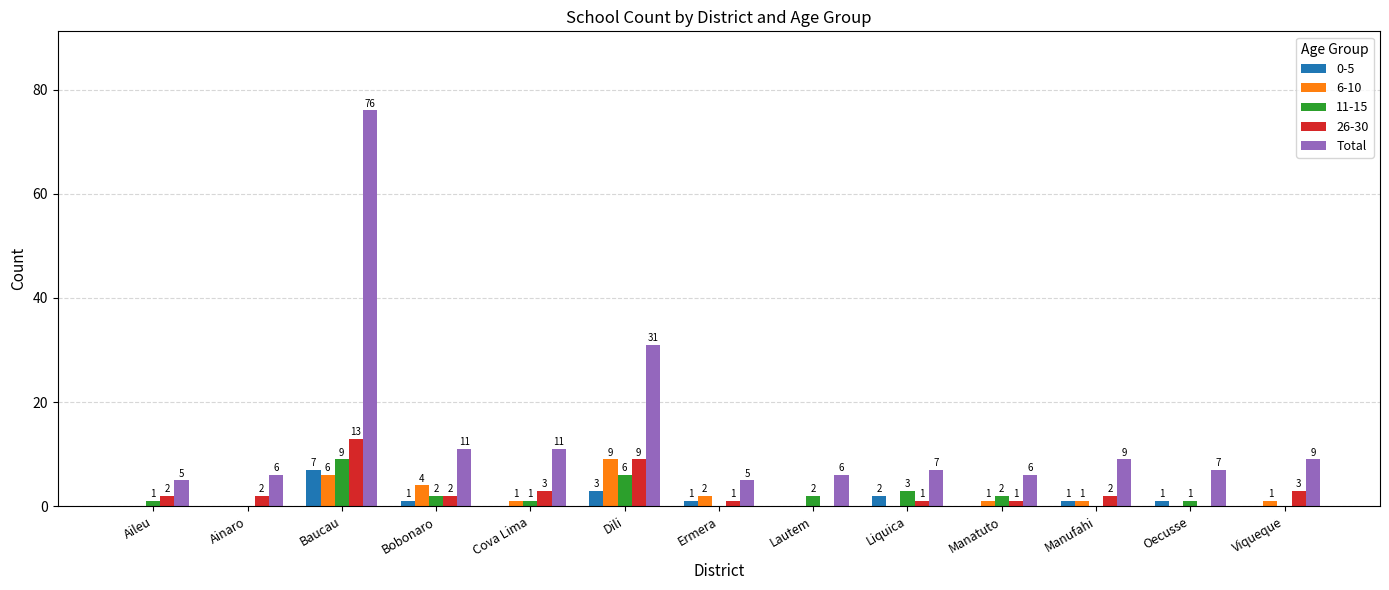

Which series changed the most between Liquica and Manufahi?

11-15